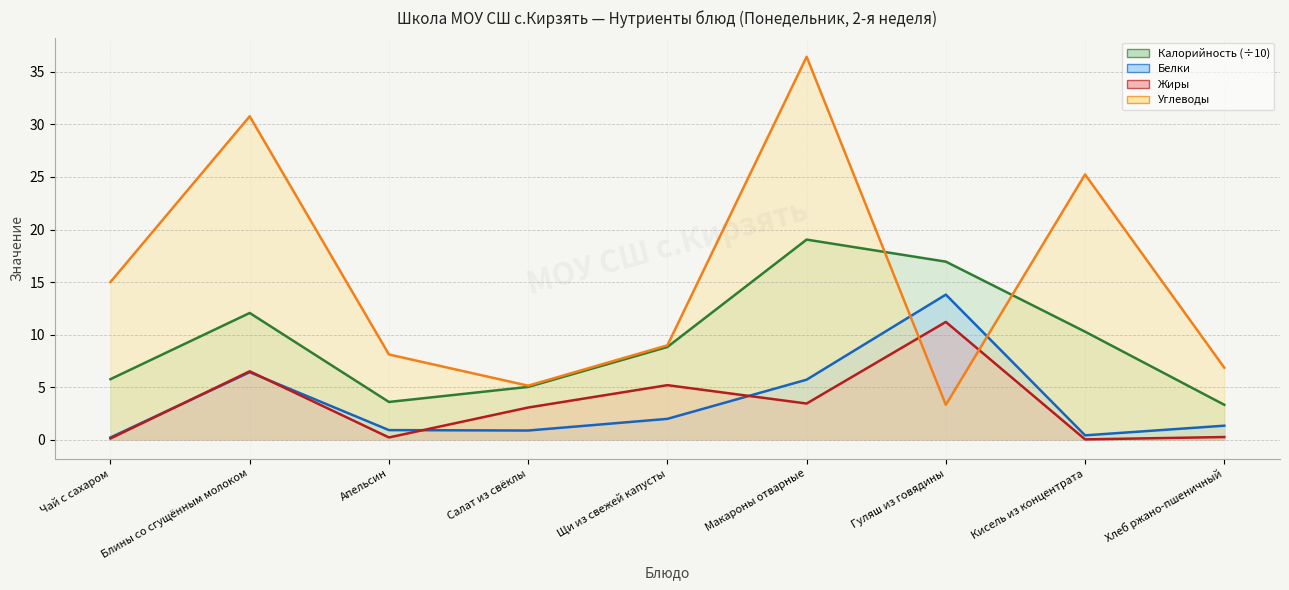

What are all the series names shown in the legend?

Калорийность, Белки, Жиры, Углеводы